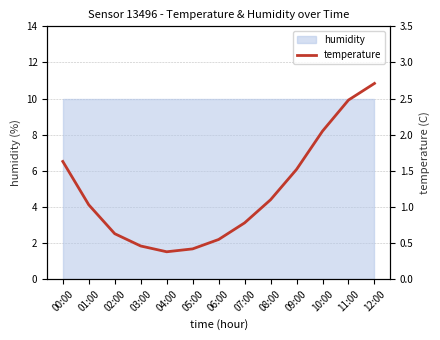

Reading left to right, transcribe all the data shown in this chart.

1.6	1.0	0.6	0.5	0.4	0.4	0.6	0.8	1.1	1.5	2.0	2.5	2.7